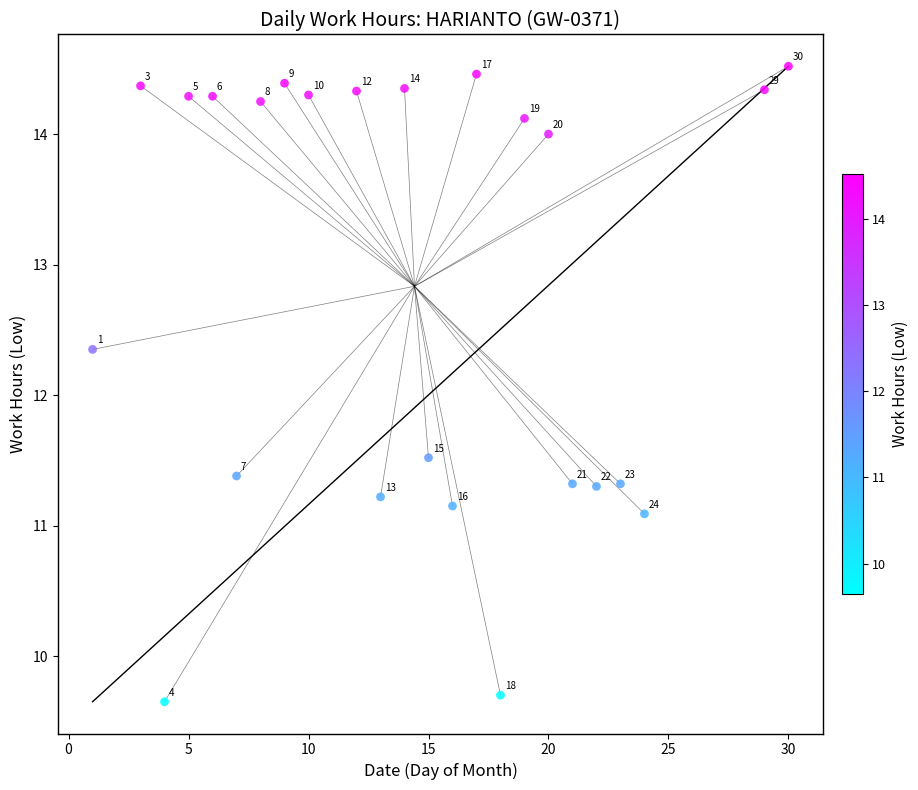

What is the range of X values (max minus min)?

29.0